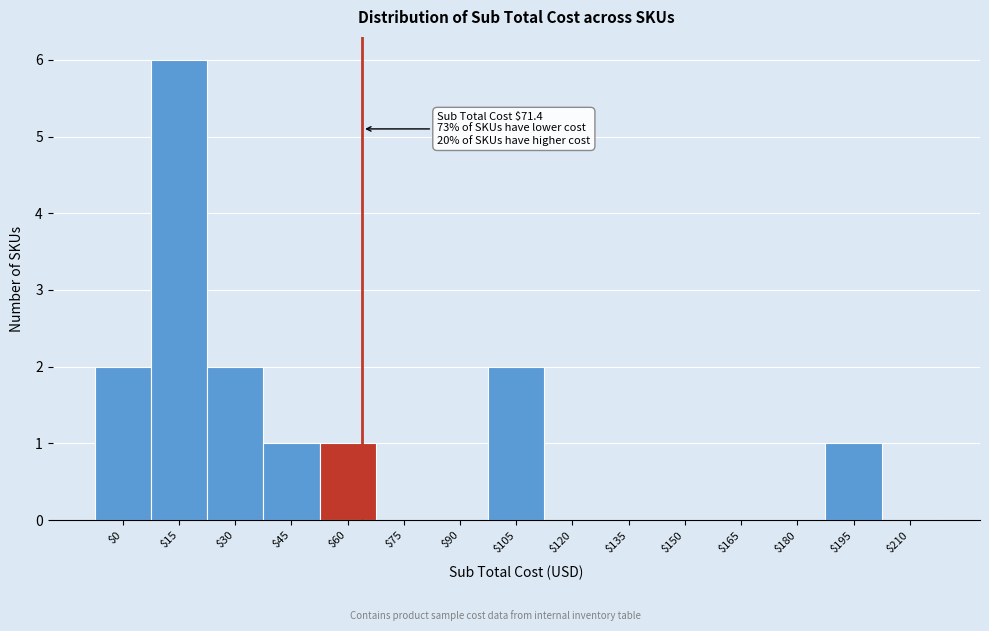

What is the sum of all values?

15